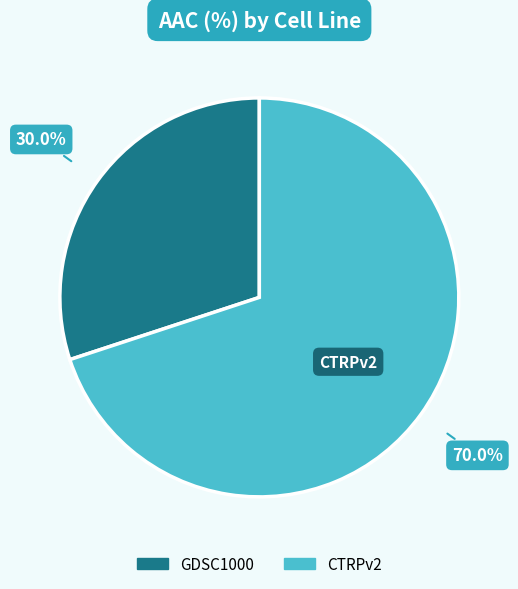

To the nearest percent, what percentage of the pie is CTRPv2?

70%